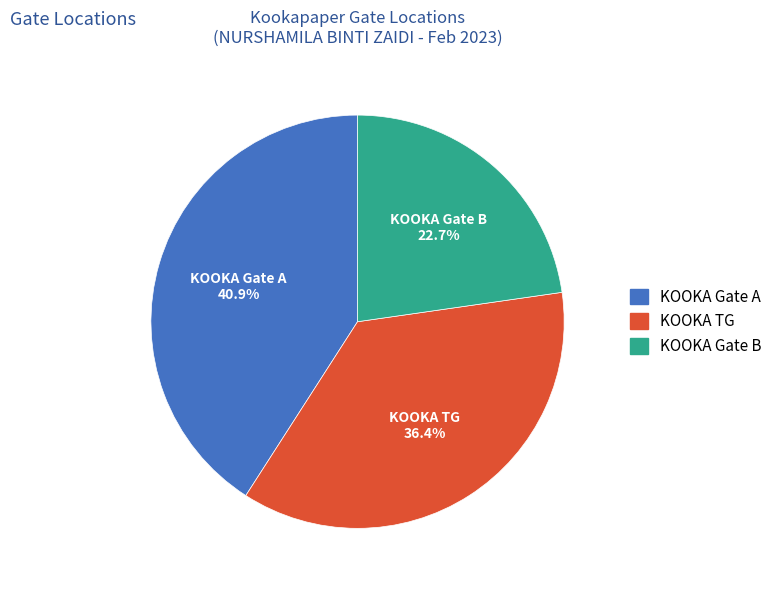

What percentage do KOOKA Gate B and KOOKA TG together represent?

59.1%